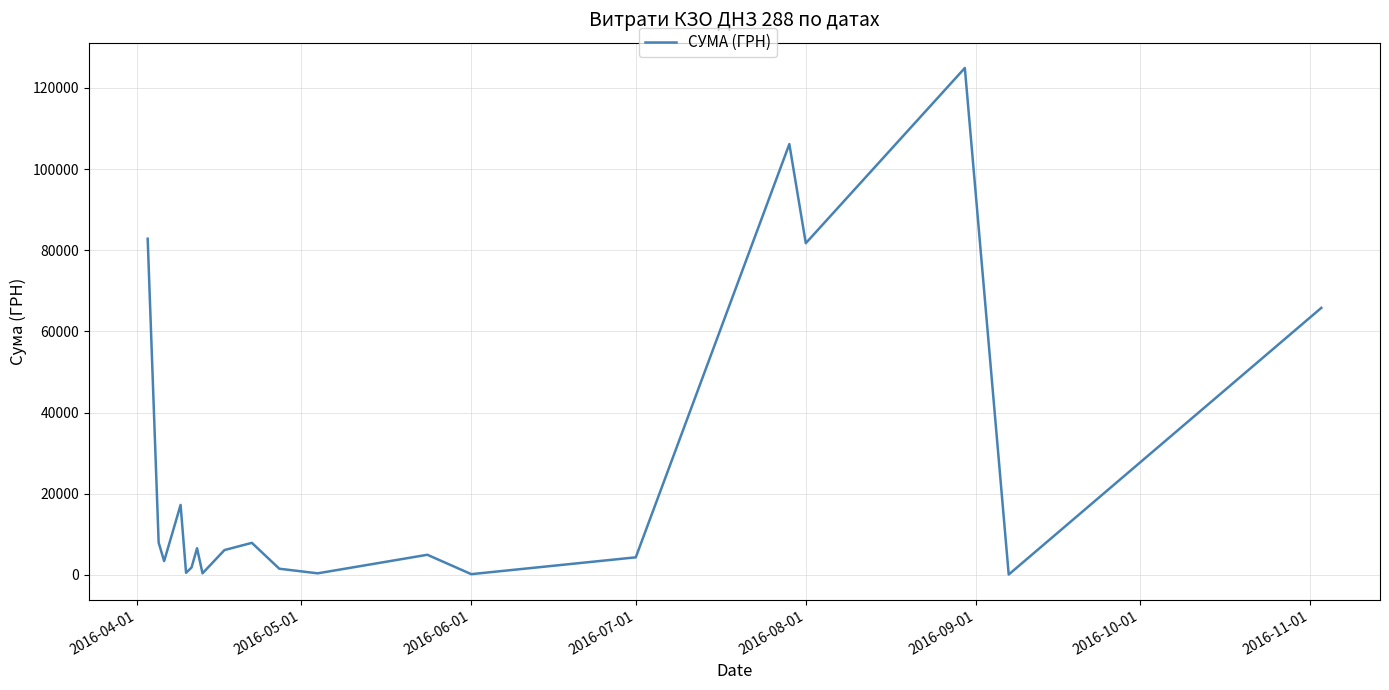

What is the greatest value displayed?

124904.8